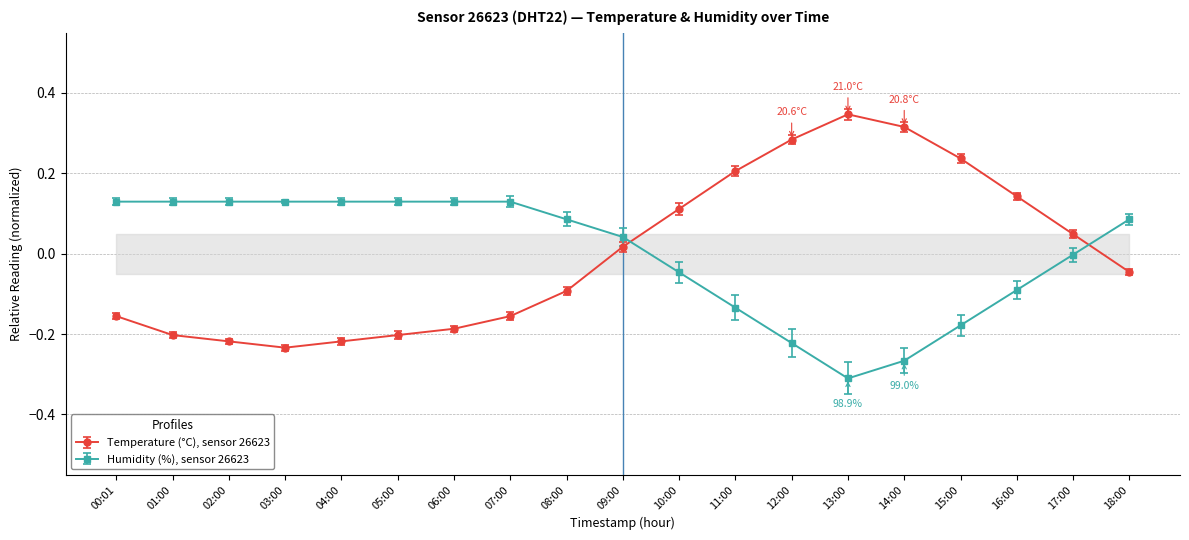

What is the highest value of the humidity series?

0.1